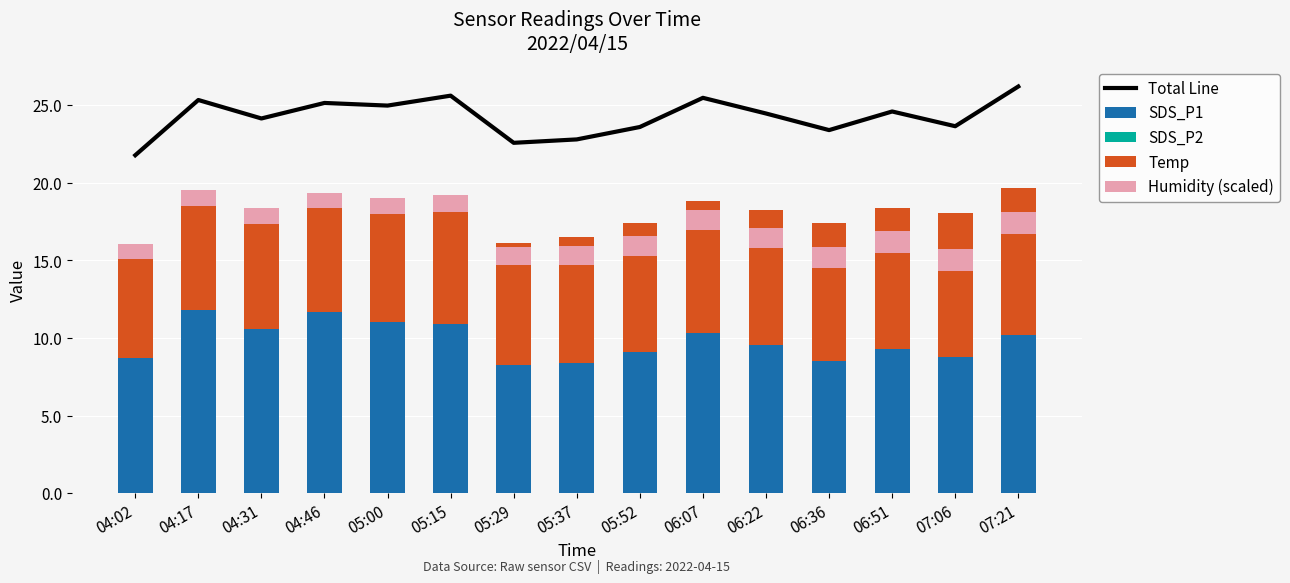

How many data points does each series have?

15